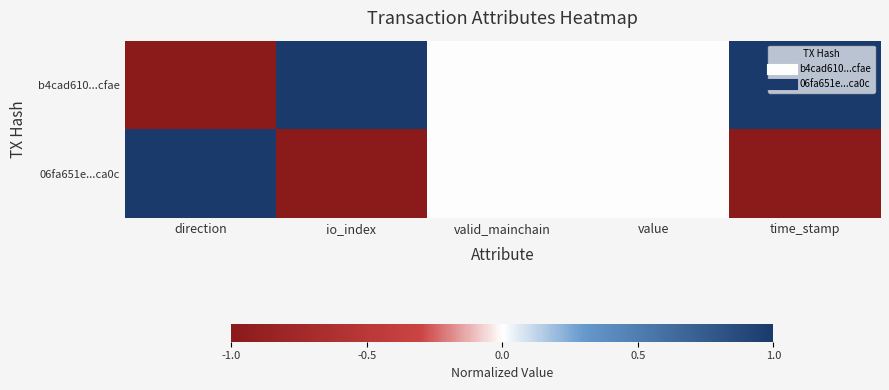

List the series in order of their overall mean, highest first.

b4cad610...cfae, 06fa651e...ca0c